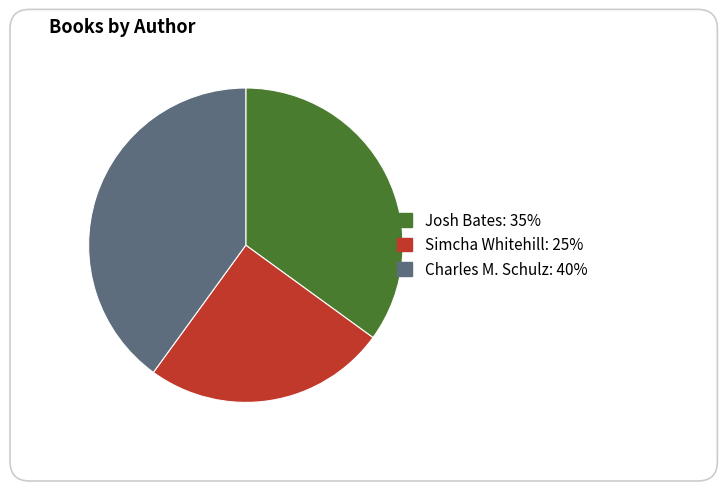

Is Simcha Whitehill the majority of the pie?

No